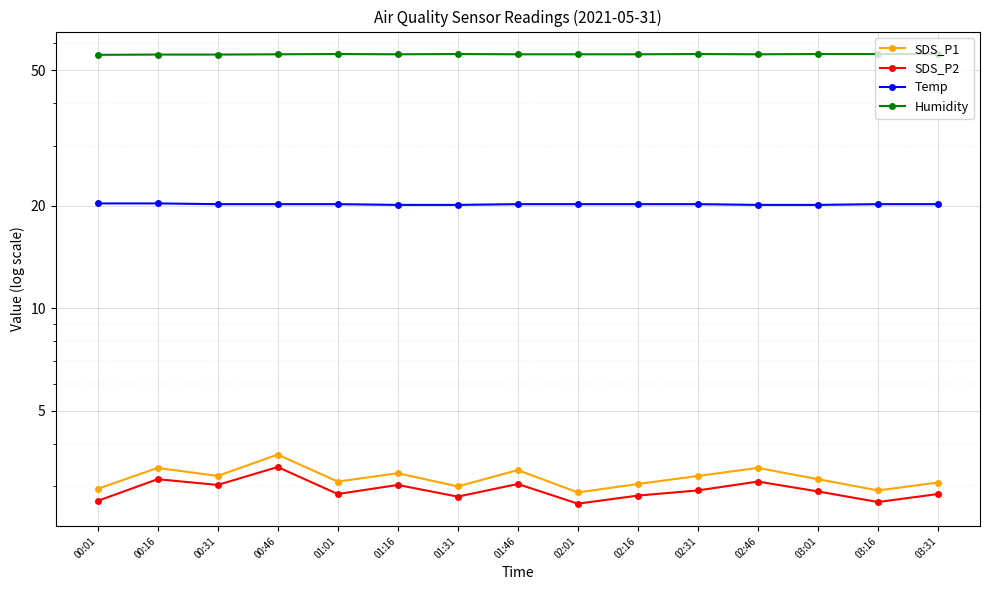

What is the label of the 6th point from the left?

01:16